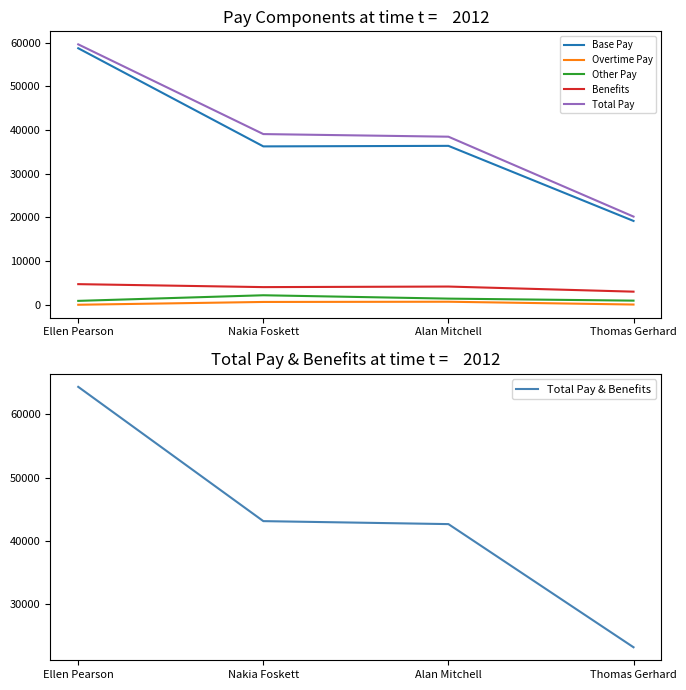

True or false: Total Pay & Benefits and Overtime Pay cross at least once.

False